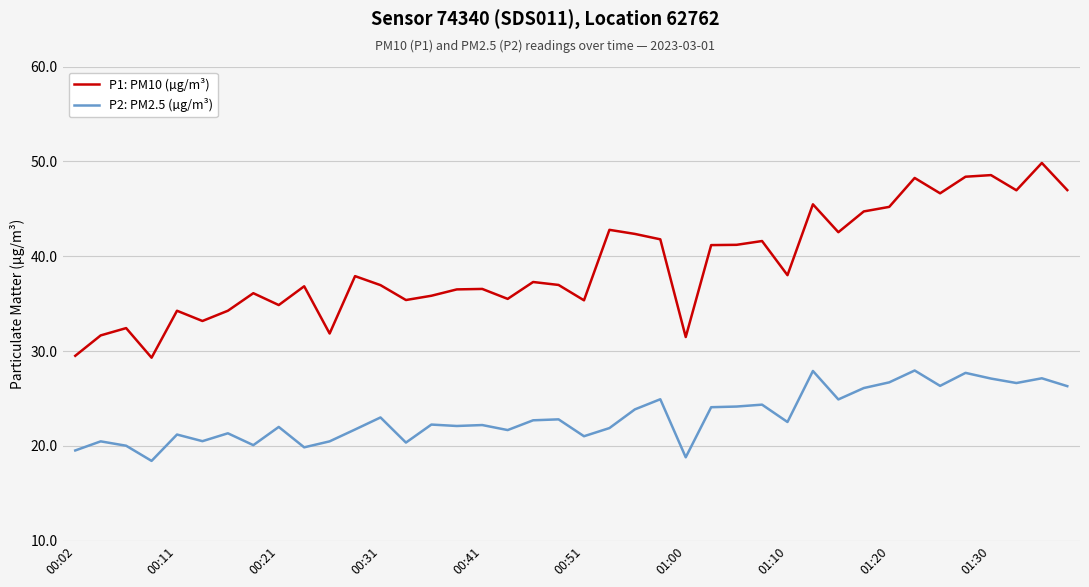

How many categories are shown in the chart?

40